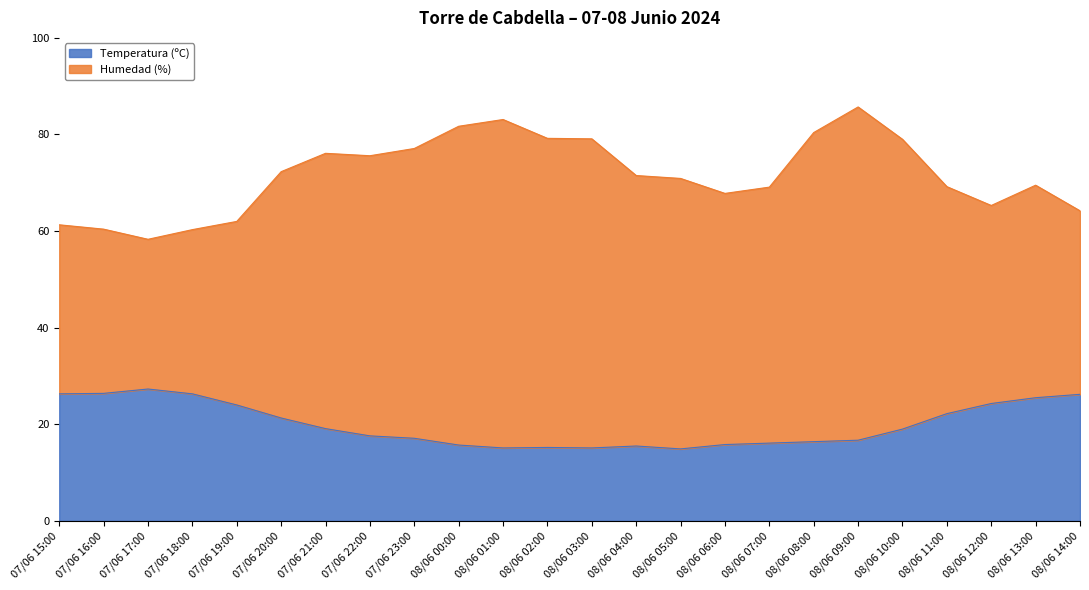

Rank the categories by value from highest to lowest.

07/06 17:00, 07/06 16:00, 07/06 15:00, 07/06 18:00, 08/06 14:00, 08/06 13:00, 08/06 12:00, 07/06 19:00, 08/06 11:00, 07/06 20:00, 07/06 21:00, 08/06 10:00, 07/06 22:00, 07/06 23:00, 08/06 09:00, 08/06 08:00, 08/06 07:00, 08/06 06:00, 08/06 00:00, 08/06 04:00, 08/06 02:00, 08/06 01:00, 08/06 03:00, 08/06 05:00